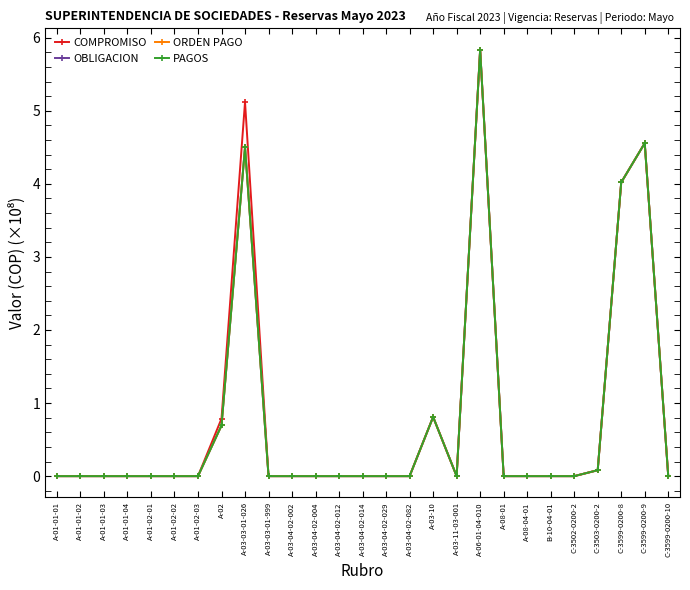

Reading right to left, list all the values displayed in this chart.

COMPROMISO: C-3599-0200-10=0.0	C-3599-0200-9=4.6	C-3599-0200-8=4.0	C-3503-0200-2=0.1	C-3502-0200-2=0.0	B-10-04-01=0.0	A-08-04-01=0.0	A-08-01=0.0	A-06-01-04-010=5.8	A-03-11-03-001=0.0	A-03-10=0.8	A-03-04-02-082=0.0	A-03-04-02-029=0.0	A-03-04-02-014=0.0	A-03-04-02-012=0.0	A-03-04-02-004=0.0	A-03-04-02-002=0.0	A-03-03-01-999=0.0	A-03-03-01-026=5.1	A-02=0.8	A-01-02-03=0.0	A-01-02-02=0.0	A-01-02-01=0.0	A-01-01-04=0.0	A-01-01-03=0.0	A-01-01-02=0.0	A-01-01-01=0.0
OBLIGACION: C-3599-0200-10=0.0	C-3599-0200-9=4.6	C-3599-0200-8=4.0	C-3503-0200-2=0.1	C-3502-0200-2=0.0	B-10-04-01=0.0	A-08-04-01=0.0	A-08-01=0.0	A-06-01-04-010=5.8	A-03-11-03-001=0.0	A-03-10=0.8	A-03-04-02-082=0.0	A-03-04-02-029=0.0	A-03-04-02-014=0.0	A-03-04-02-012=0.0	A-03-04-02-004=0.0	A-03-04-02-002=0.0	A-03-03-01-999=0.0	A-03-03-01-026=4.5	A-02=0.7	A-01-02-03=0.0	A-01-02-02=0.0	A-01-02-01=0.0	A-01-01-04=0.0	A-01-01-03=0.0	A-01-01-02=0.0	A-01-01-01=0.0
ORDEN PAGO: C-3599-0200-10=0.0	C-3599-0200-9=4.6	C-3599-0200-8=4.0	C-3503-0200-2=0.1	C-3502-0200-2=0.0	B-10-04-01=0.0	A-08-04-01=0.0	A-08-01=0.0	A-06-01-04-010=5.8	A-03-11-03-001=0.0	A-03-10=0.8	A-03-04-02-082=0.0	A-03-04-02-029=0.0	A-03-04-02-014=0.0	A-03-04-02-012=0.0	A-03-04-02-004=0.0	A-03-04-02-002=0.0	A-03-03-01-999=0.0	A-03-03-01-026=4.5	A-02=0.7	A-01-02-03=0.0	A-01-02-02=0.0	A-01-02-01=0.0	A-01-01-04=0.0	A-01-01-03=0.0	A-01-01-02=0.0	A-01-01-01=0.0
PAGOS: C-3599-0200-10=0.0	C-3599-0200-9=4.6	C-3599-0200-8=4.0	C-3503-0200-2=0.1	C-3502-0200-2=0.0	B-10-04-01=0.0	A-08-04-01=0.0	A-08-01=0.0	A-06-01-04-010=5.8	A-03-11-03-001=0.0	A-03-10=0.8	A-03-04-02-082=0.0	A-03-04-02-029=0.0	A-03-04-02-014=0.0	A-03-04-02-012=0.0	A-03-04-02-004=0.0	A-03-04-02-002=0.0	A-03-03-01-999=0.0	A-03-03-01-026=4.5	A-02=0.7	A-01-02-03=0.0	A-01-02-02=0.0	A-01-02-01=0.0	A-01-01-04=0.0	A-01-01-03=0.0	A-01-01-02=0.0	A-01-01-01=0.0